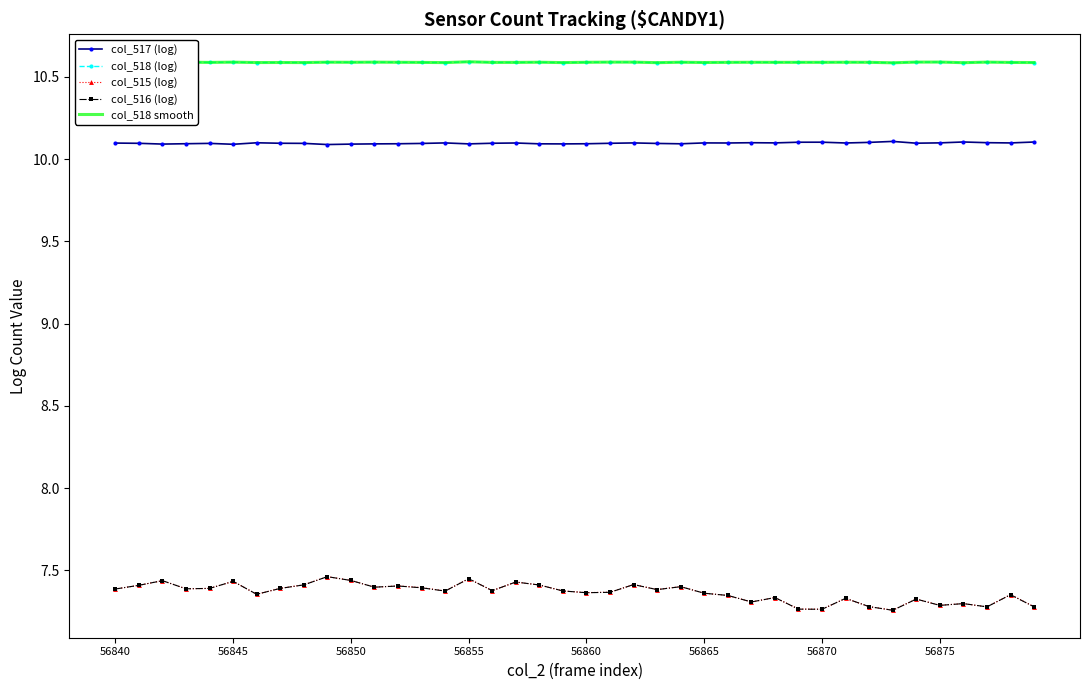

What is the value of the col_518 (log) point at the 28th from the left?

10.6